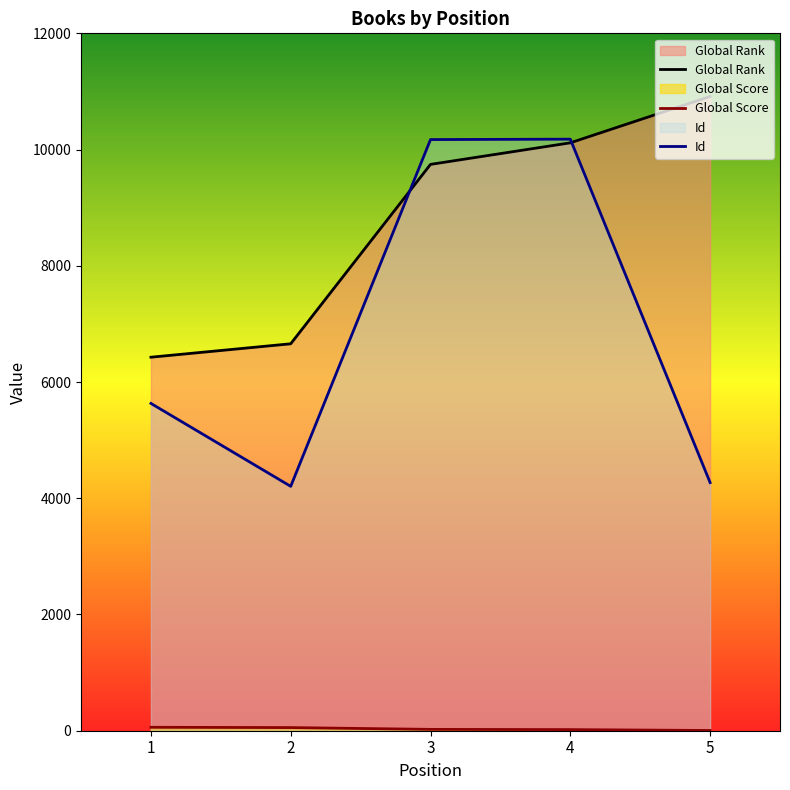

How many lines are shown in the chart?

3